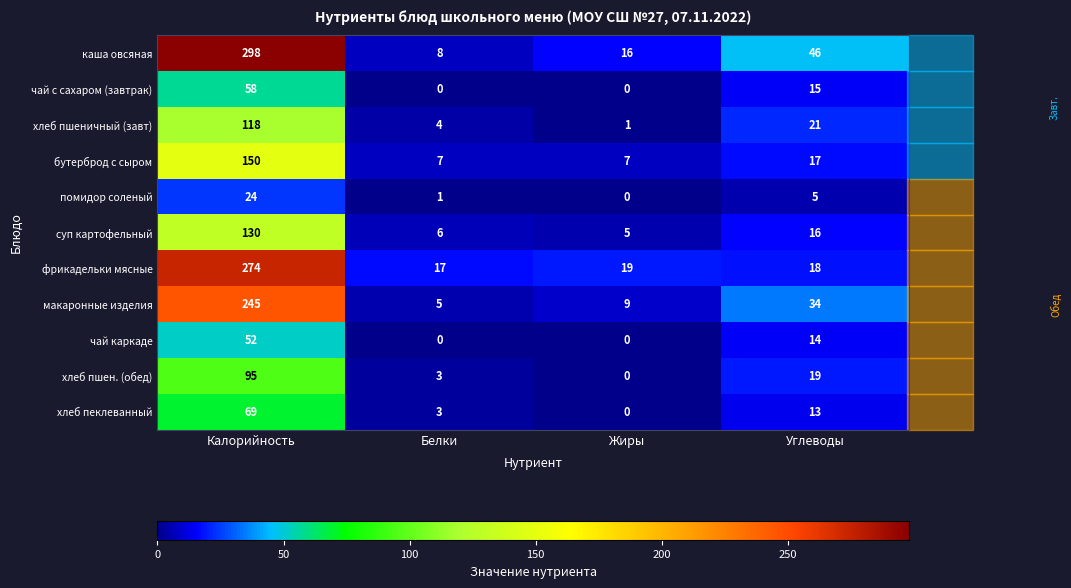

The value of помидор соленый at Жиры is 0. True or false?

True